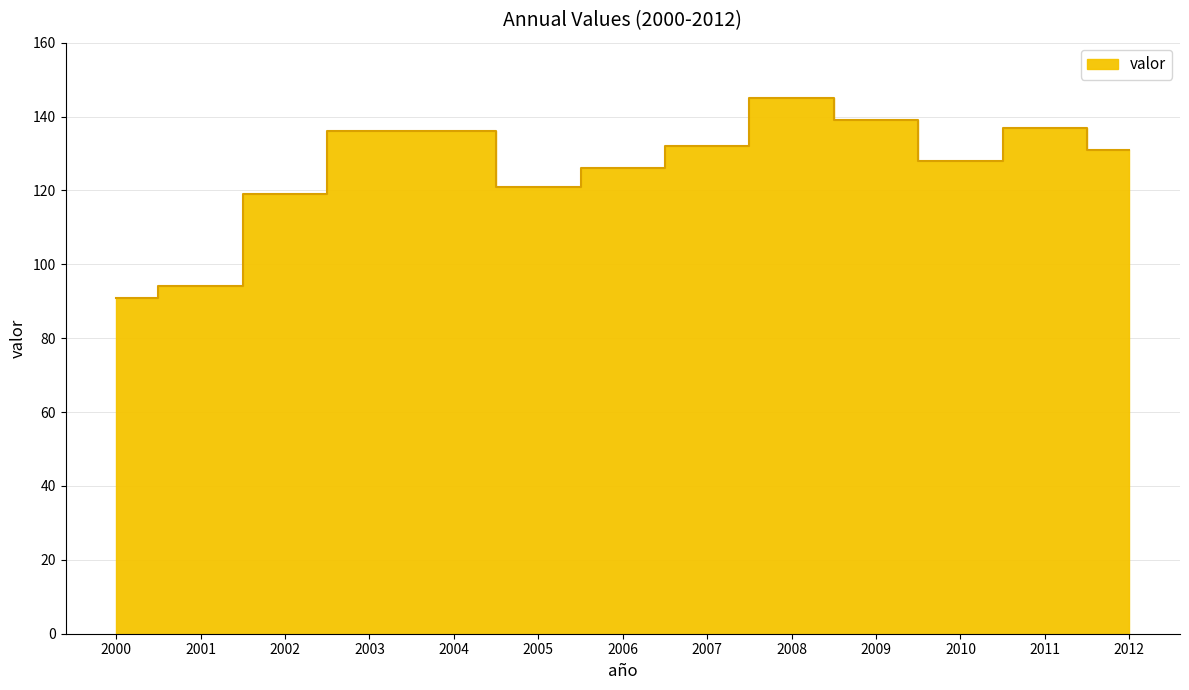

How many values are below 131?

6